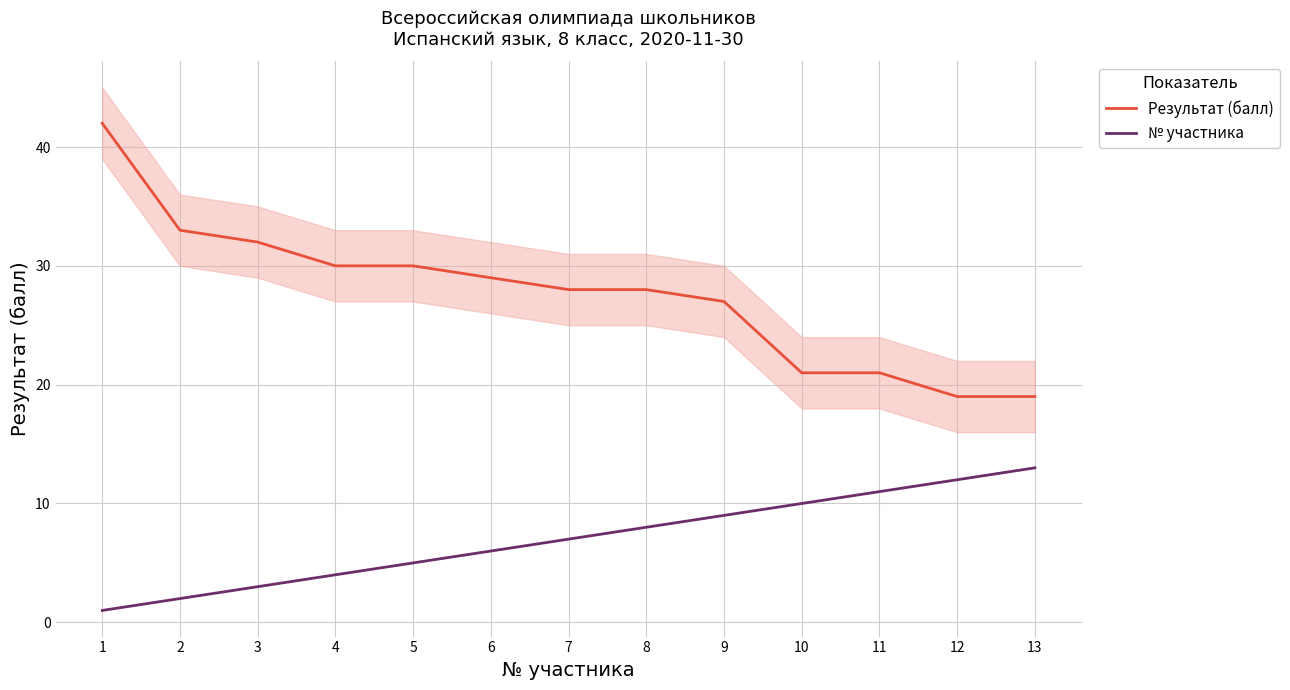

True or false: № участника and Результат (балл) cross at least once.

False